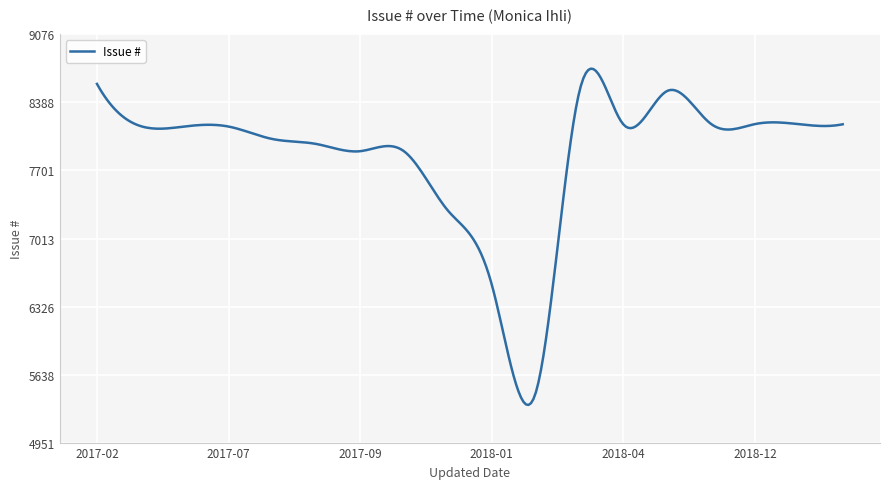

What is the difference between the maximum and minimum values?

3398.7